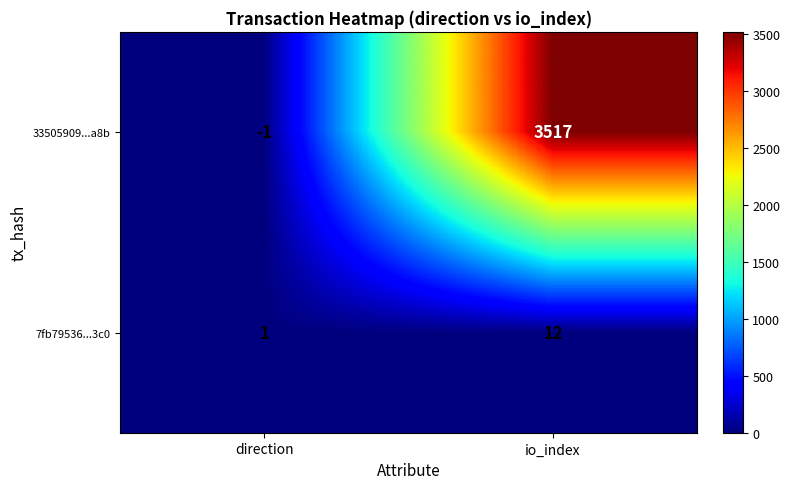

What is the spread (max minus min) of values at direction?

2